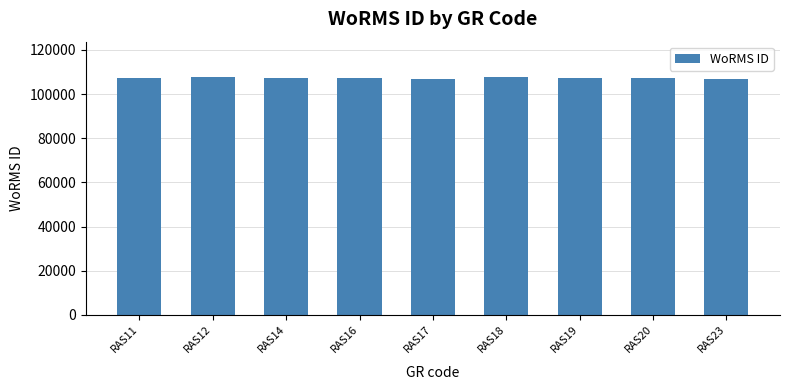

What is the value of the 2nd bar from the left?

107552